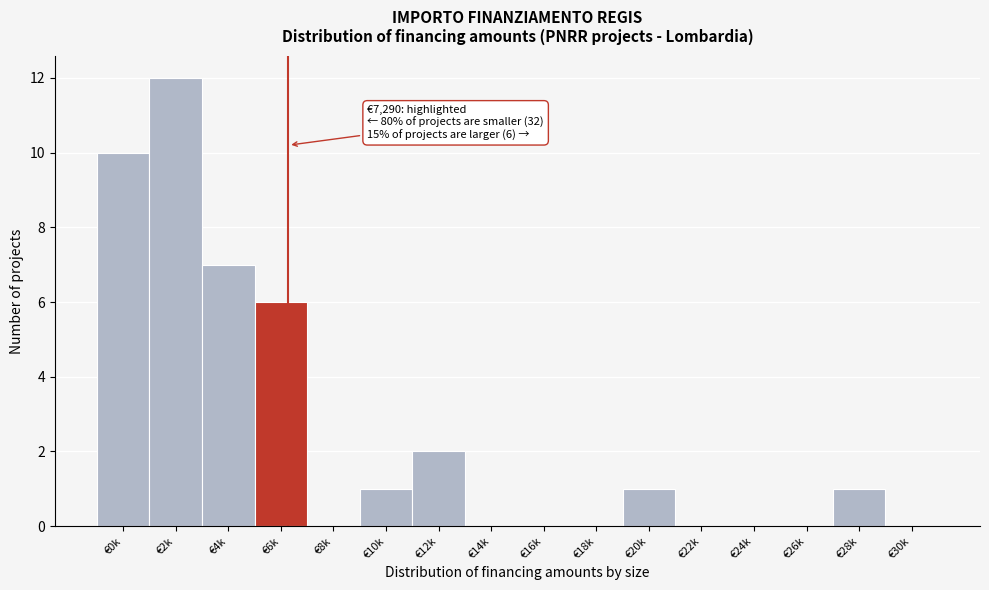

Reading left to right, list all the values displayed in this chart.

€0k=10	€2k=12	€4k=7	€6k=6	€8k=0	€10k=1	€12k=2	€14k=0	€16k=0	€18k=0	€20k=1	€22k=0	€24k=0	€26k=0	€28k=1	€30k=0